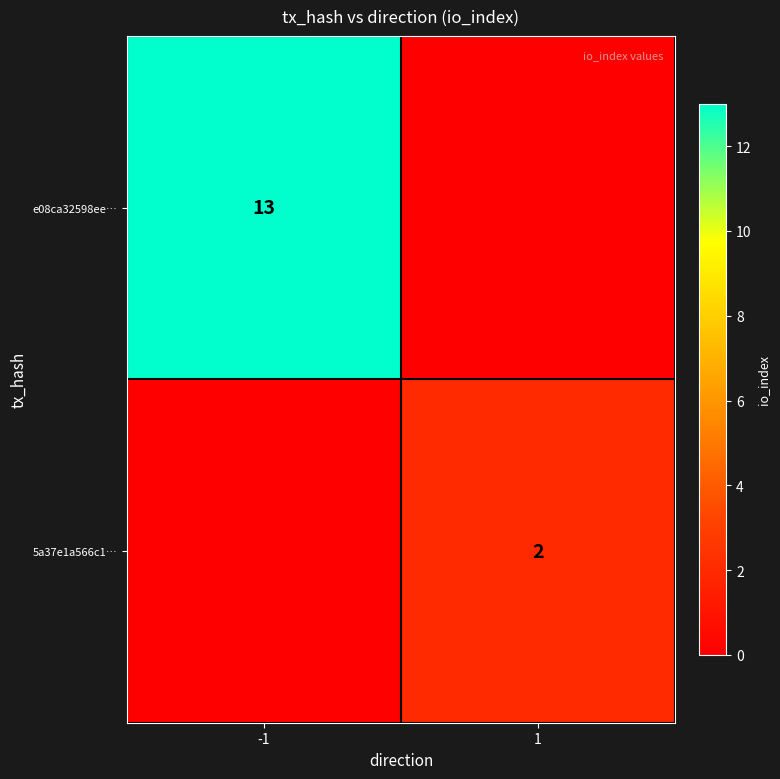

True or false: 5a37e1a566c1… has a value of 2 at 1.

True